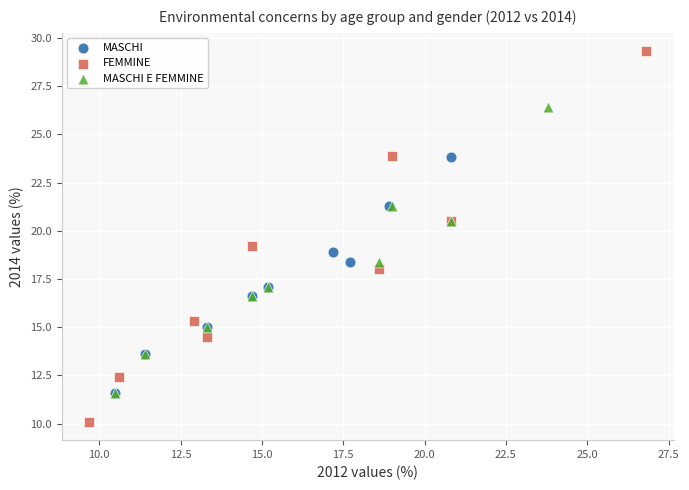

Which series contains the highest Y value?

FEMMINE